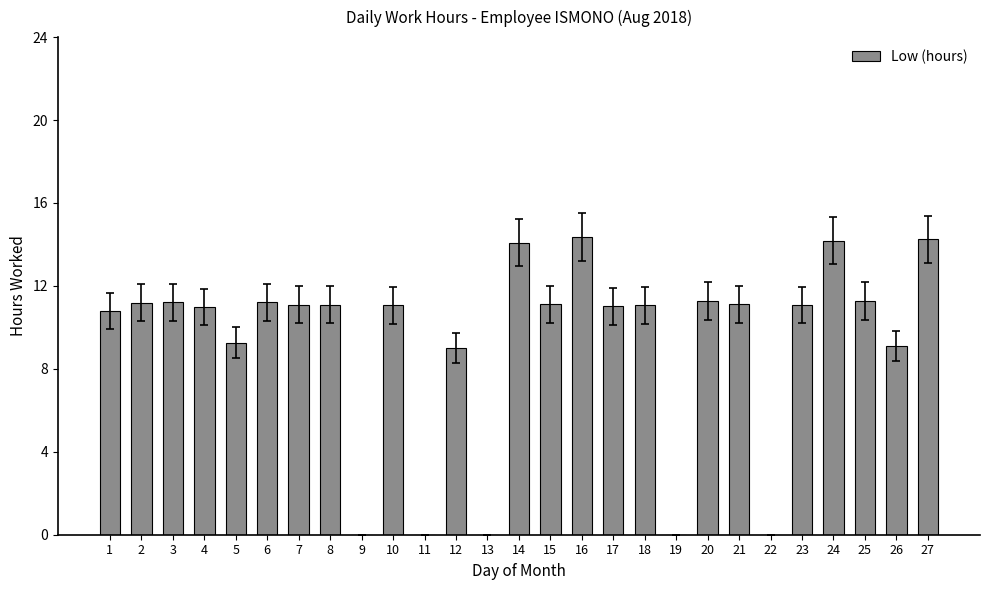

What is the change in value from 3 to 12?

-2.2